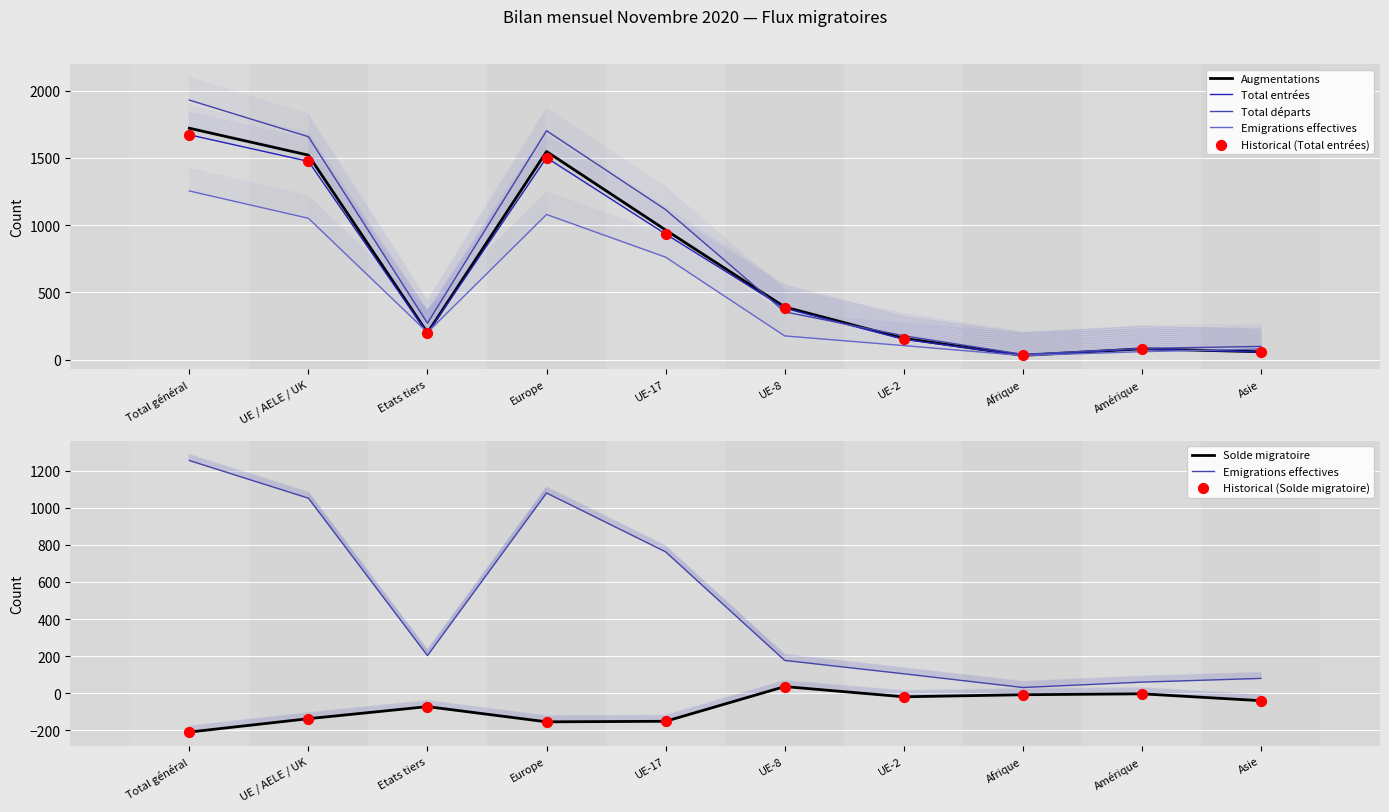

Is the value of Augmentations at UE-8 greater than the value of Total départs at Total général?

No